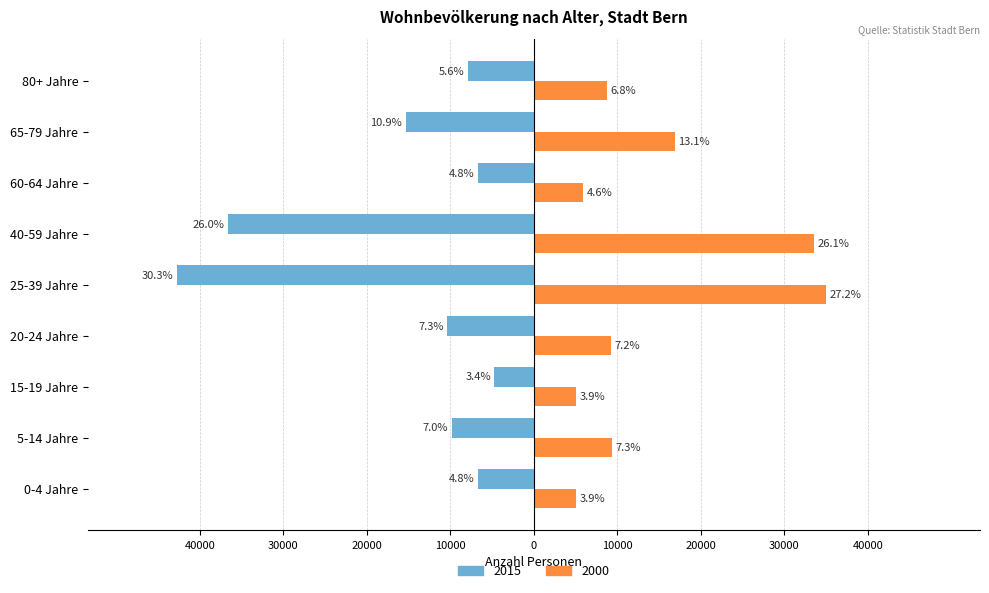

What are all the series names shown in the legend?

2015, 2000